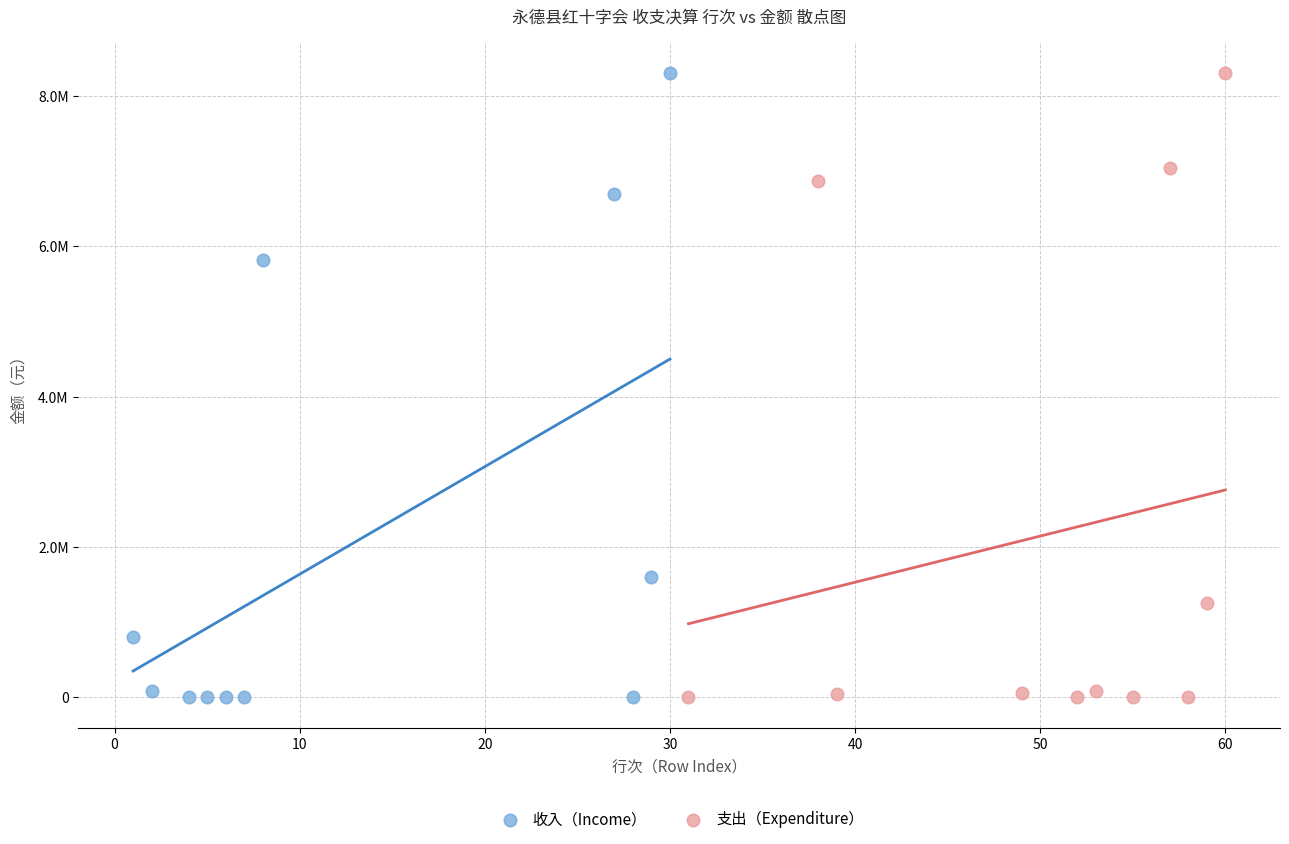

What are all the series names shown in the legend?

收入（Income）, 支出（Expenditure）